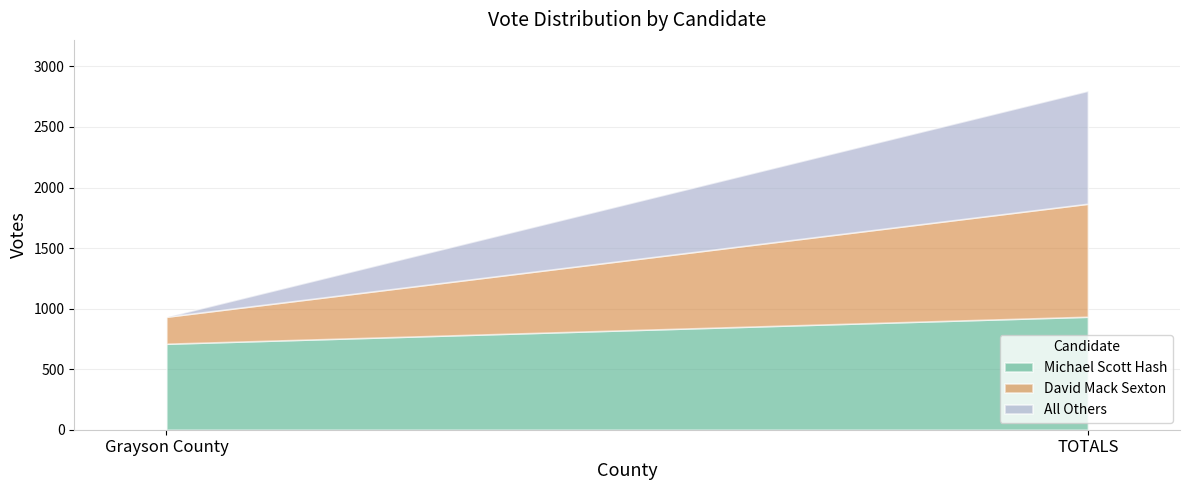

What is the sum of all Michael Scott Hash values?

1643